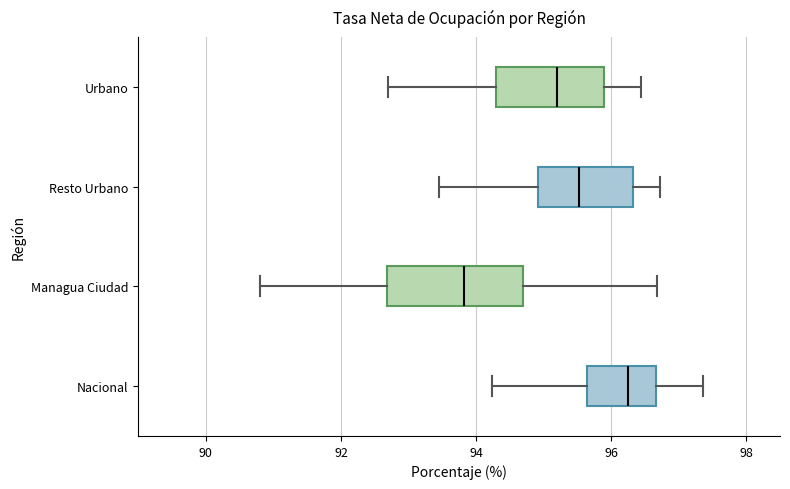

Which box's median line is the furthest to the right?

Nacional